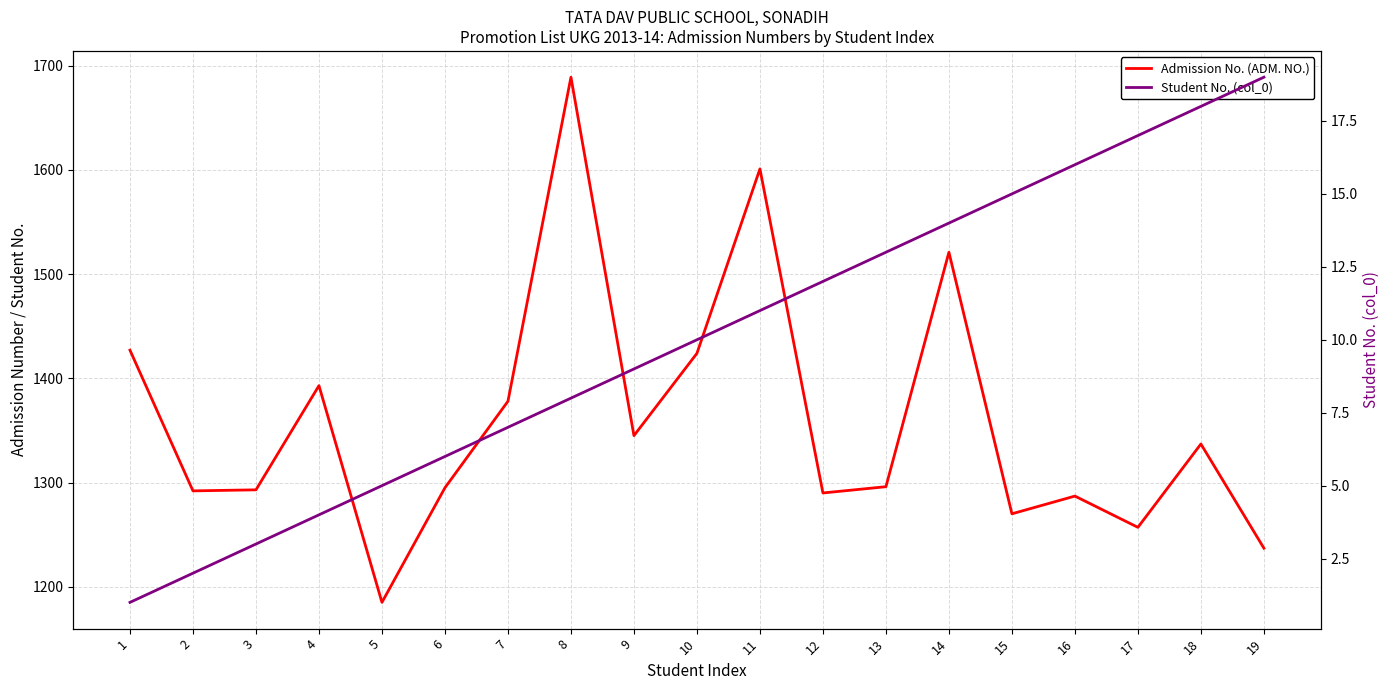

The value of Student No. (col_0) at 11 is 11. True or false?

True